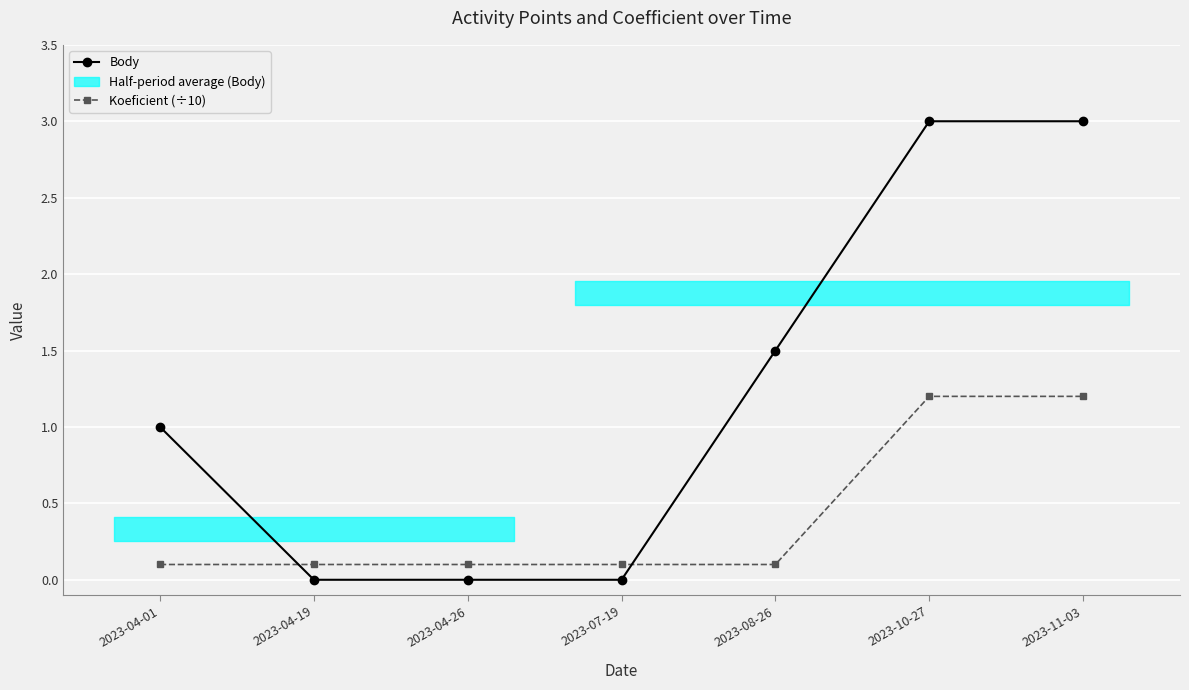

Reading right to left, transcribe all the data shown in this chart.

Body: 2023-11-03=3.0	2023-10-27=3.0	2023-08-26=1.5	2023-07-19=0.0	2023-04-26=0.0	2023-04-19=0.0	2023-04-01=1.0
Koeficient (÷10): 2023-11-03=1.2	2023-10-27=1.2	2023-08-26=0.1	2023-07-19=0.1	2023-04-26=0.1	2023-04-19=0.1	2023-04-01=0.1